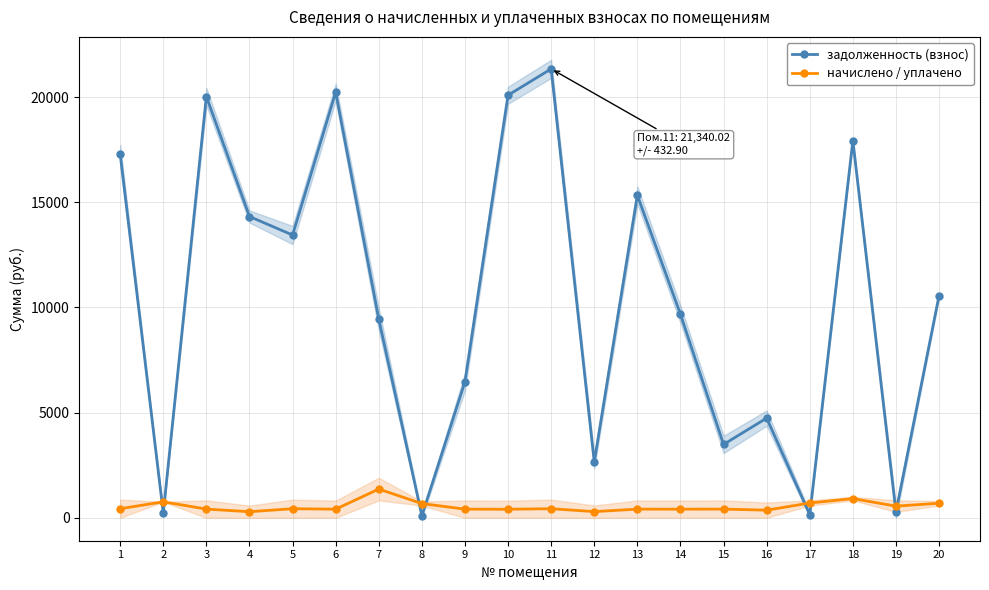

Reading left to right, extract all data points from this chart.

задолженность (взнос): 17293.7	231.6	20026.9	14322.9	13441.4	20234.6	9446.4	98.8	6470.6	20090.4	21340.0	2648.7	15330.6	9678.0	3488.4	4740.4	151.8	17926.9	275.7	10566.0
начислено / уплачено: 432.9	760.8	414.4	290.6	432.9	410.5	1366.9	677.5	412.4	407.6	432.9	294.4	412.4	410.5	414.4	363.7	703.9	914.4	554.4	693.5